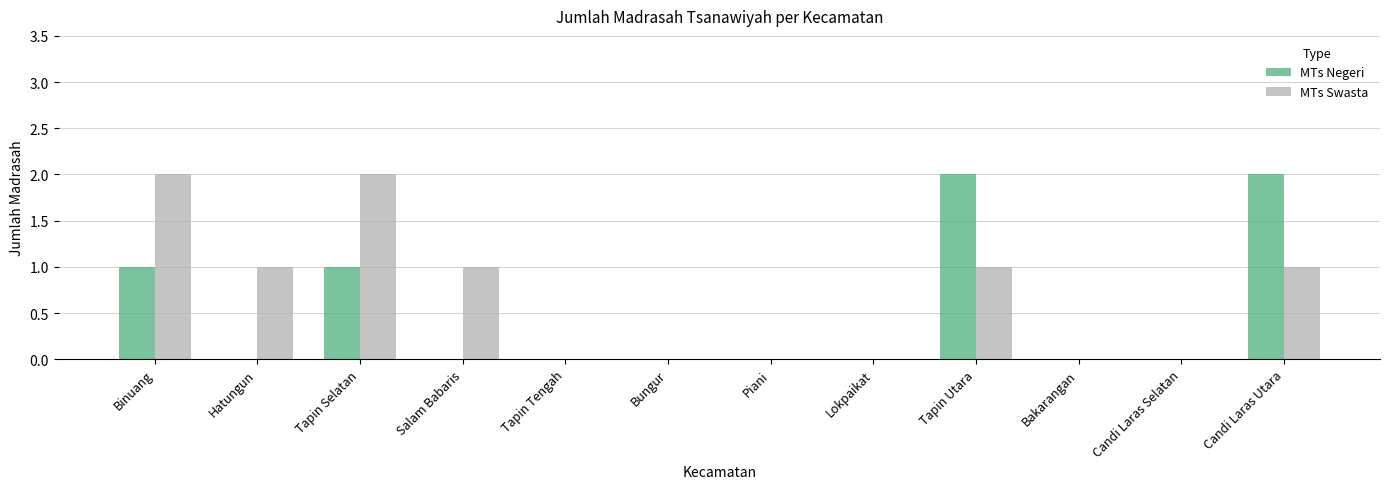

Is the value of MTs Swasta at Tapin Utara greater than the value of MTs Negeri at Lokpaikat?

Yes